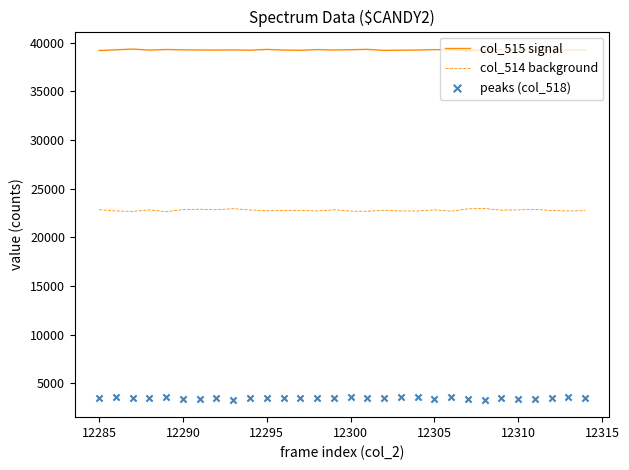

Which series contains the lowest Y value?

peaks (col_518)